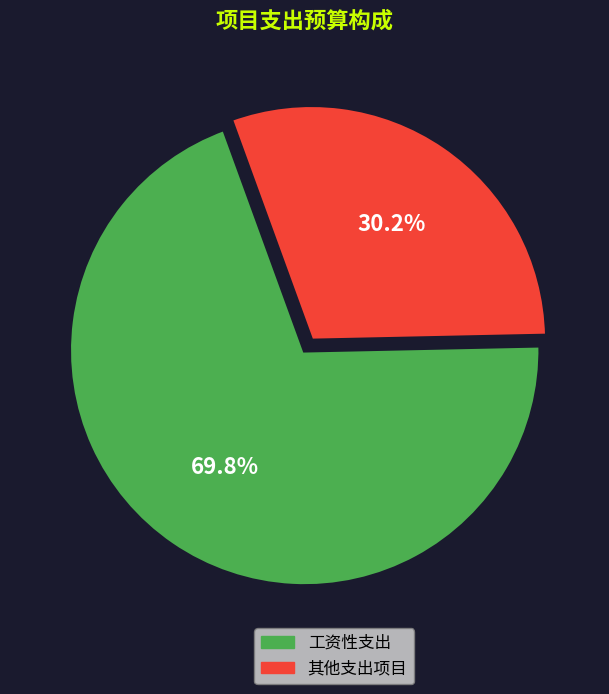

Does any single category account for the majority?

Yes